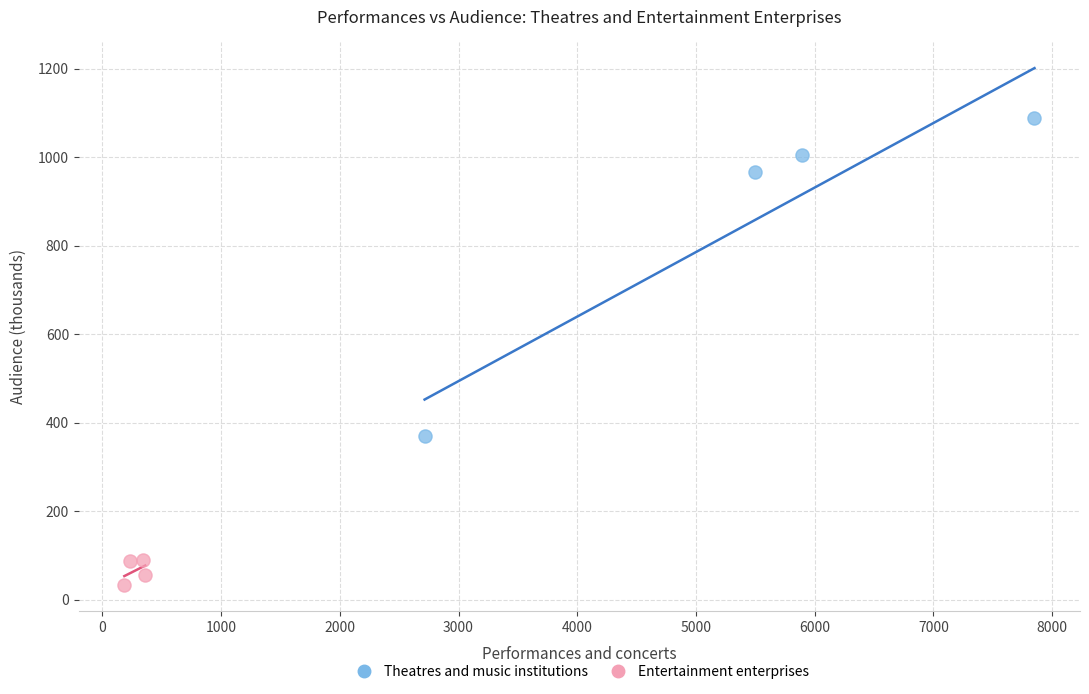

Which series reaches the minimum Y coordinate?

Entertainment enterprises